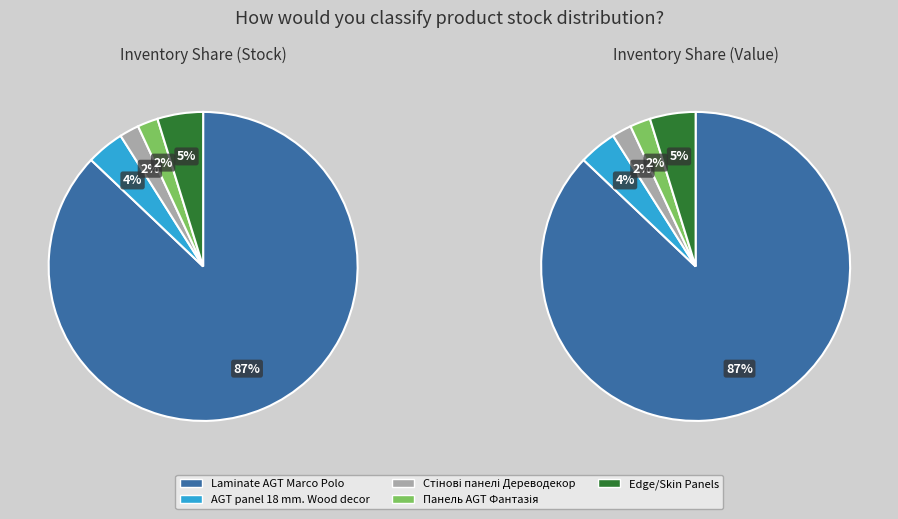

To the nearest percent, what portion does Laminate AGT Marco Polo represent?

87%